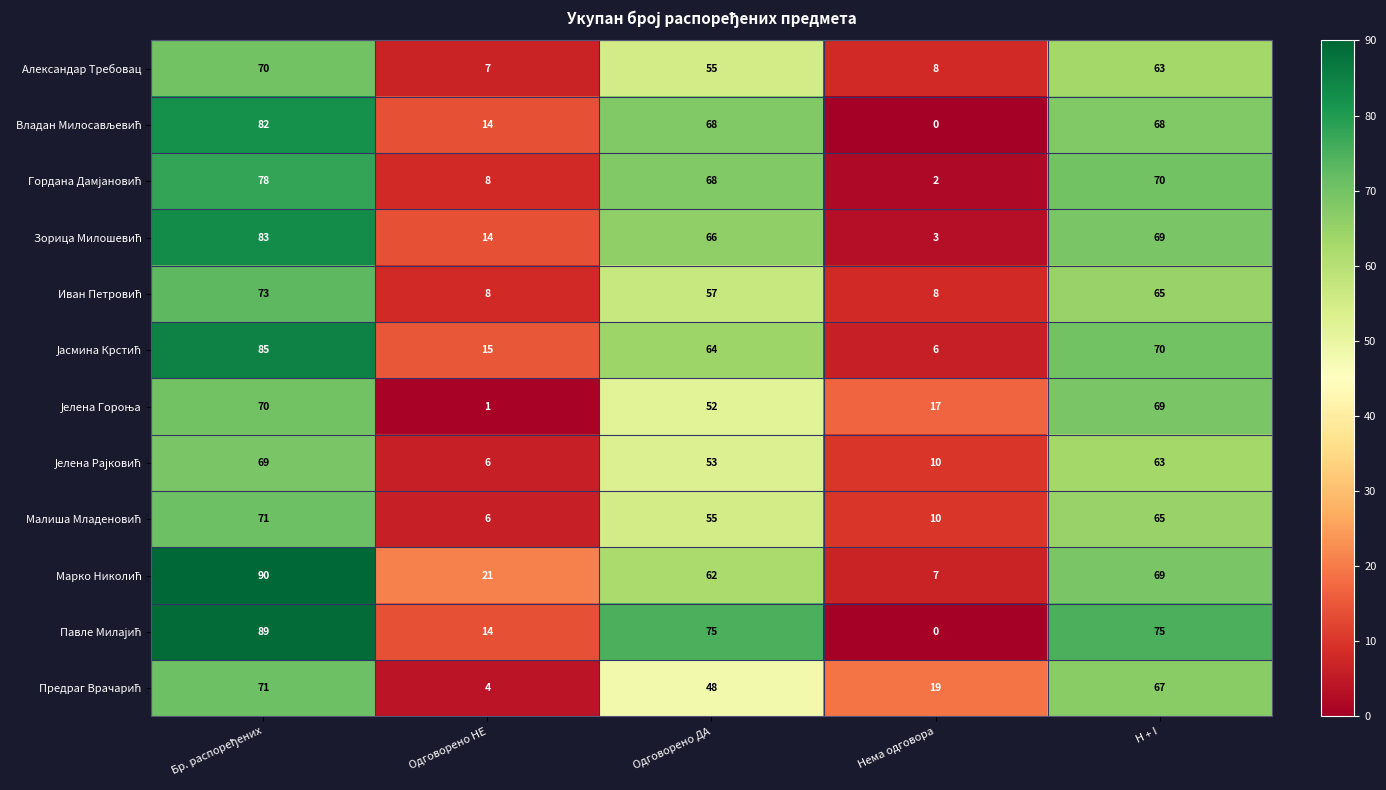

What is the total value across all series at Нема одговора?

90